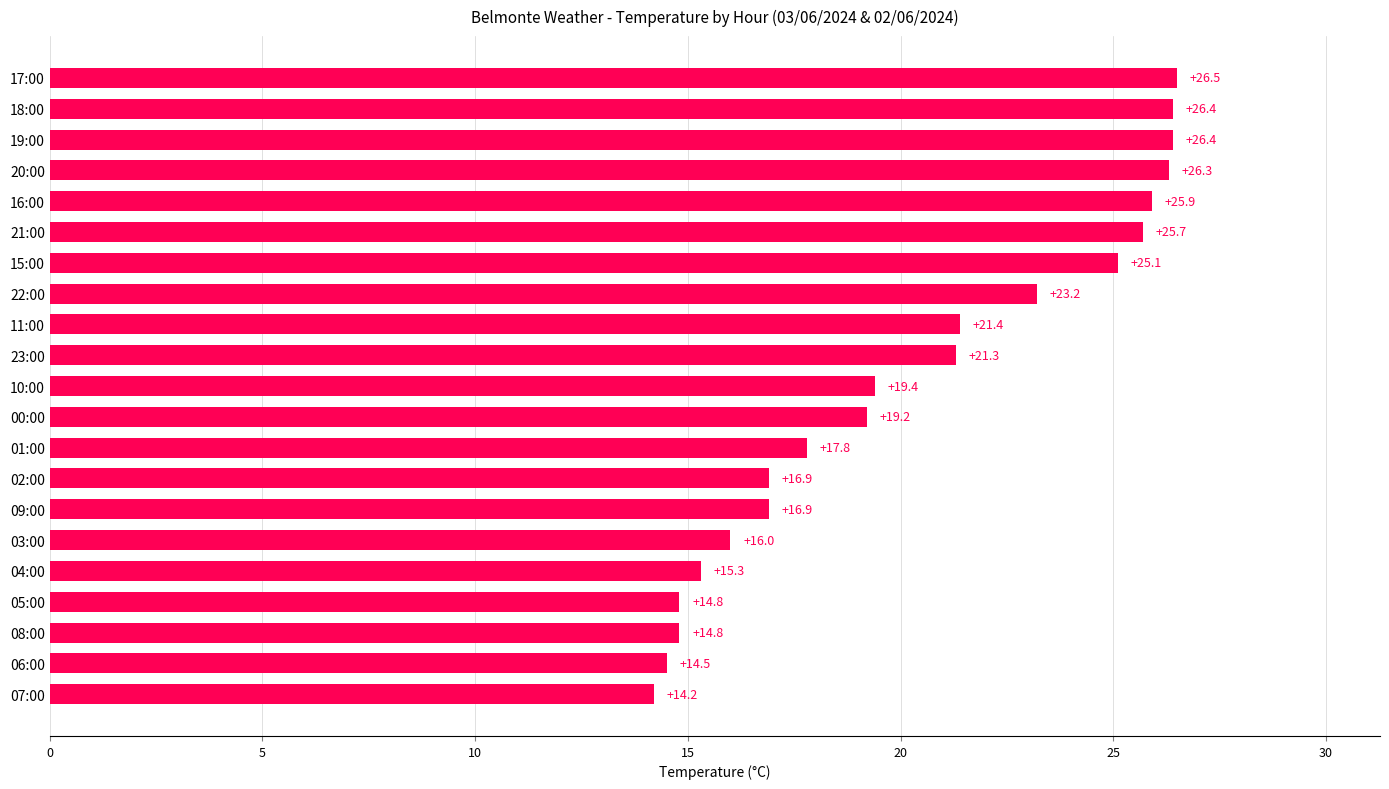

What is the minimum value shown in the chart?

14.2